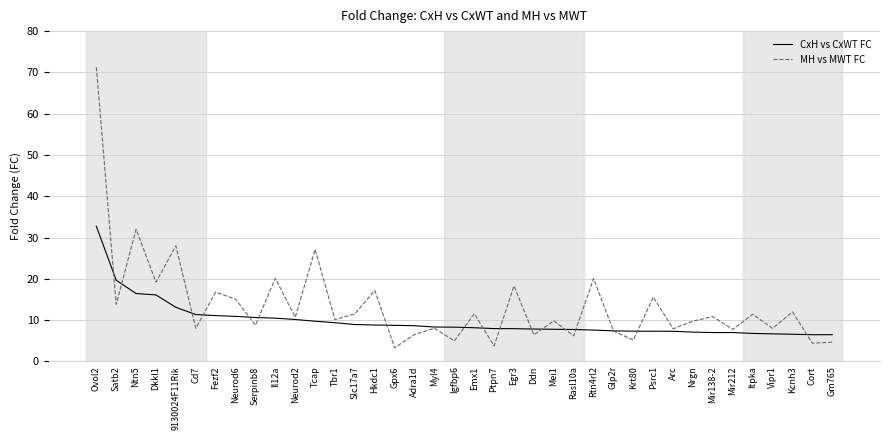

Rank the series by their maximum value, from lowest to highest.

CxH vs CxWT FC, MH vs MWT FC